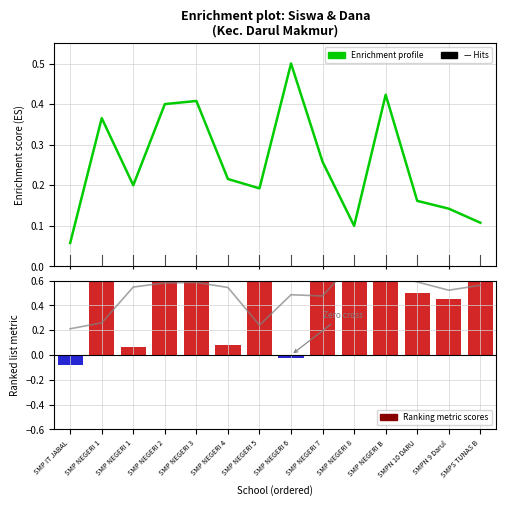

Is it true that Ranking metric scores equals 0.4 at SMPN 9 Darul?

True